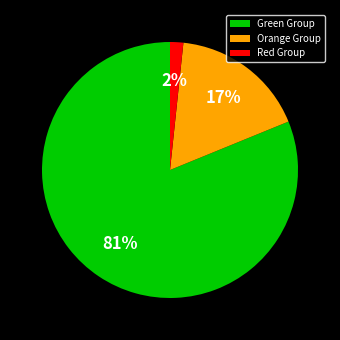

Combined, do Orange Group and Green Group account for over 50%?

Yes